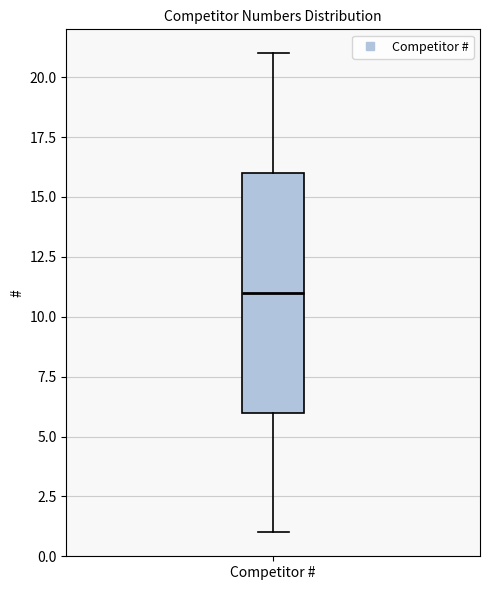

Transcribe this box plot: give where the median line is, the range the box spans, and where the two whiskers end, as read against the y-axis. The values are not printed on the chart, so give them approximately, as read against the axis.

median 11, box 6 to 16, whiskers 1 to 21